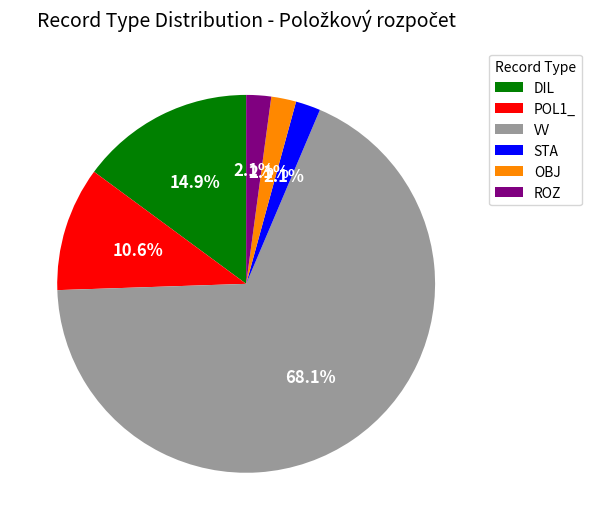

Is it true that VV is 54% of the pie?

False